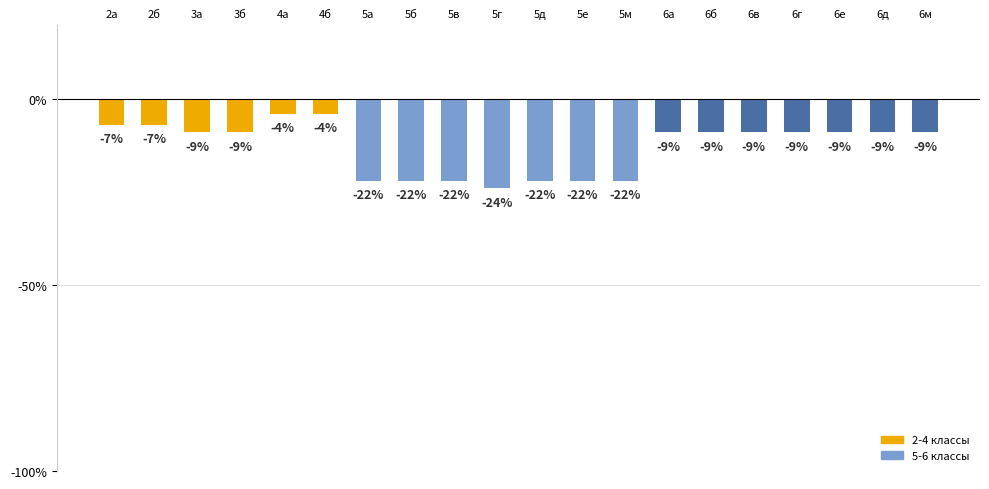

Between 6в and 5б, which is larger?

6в